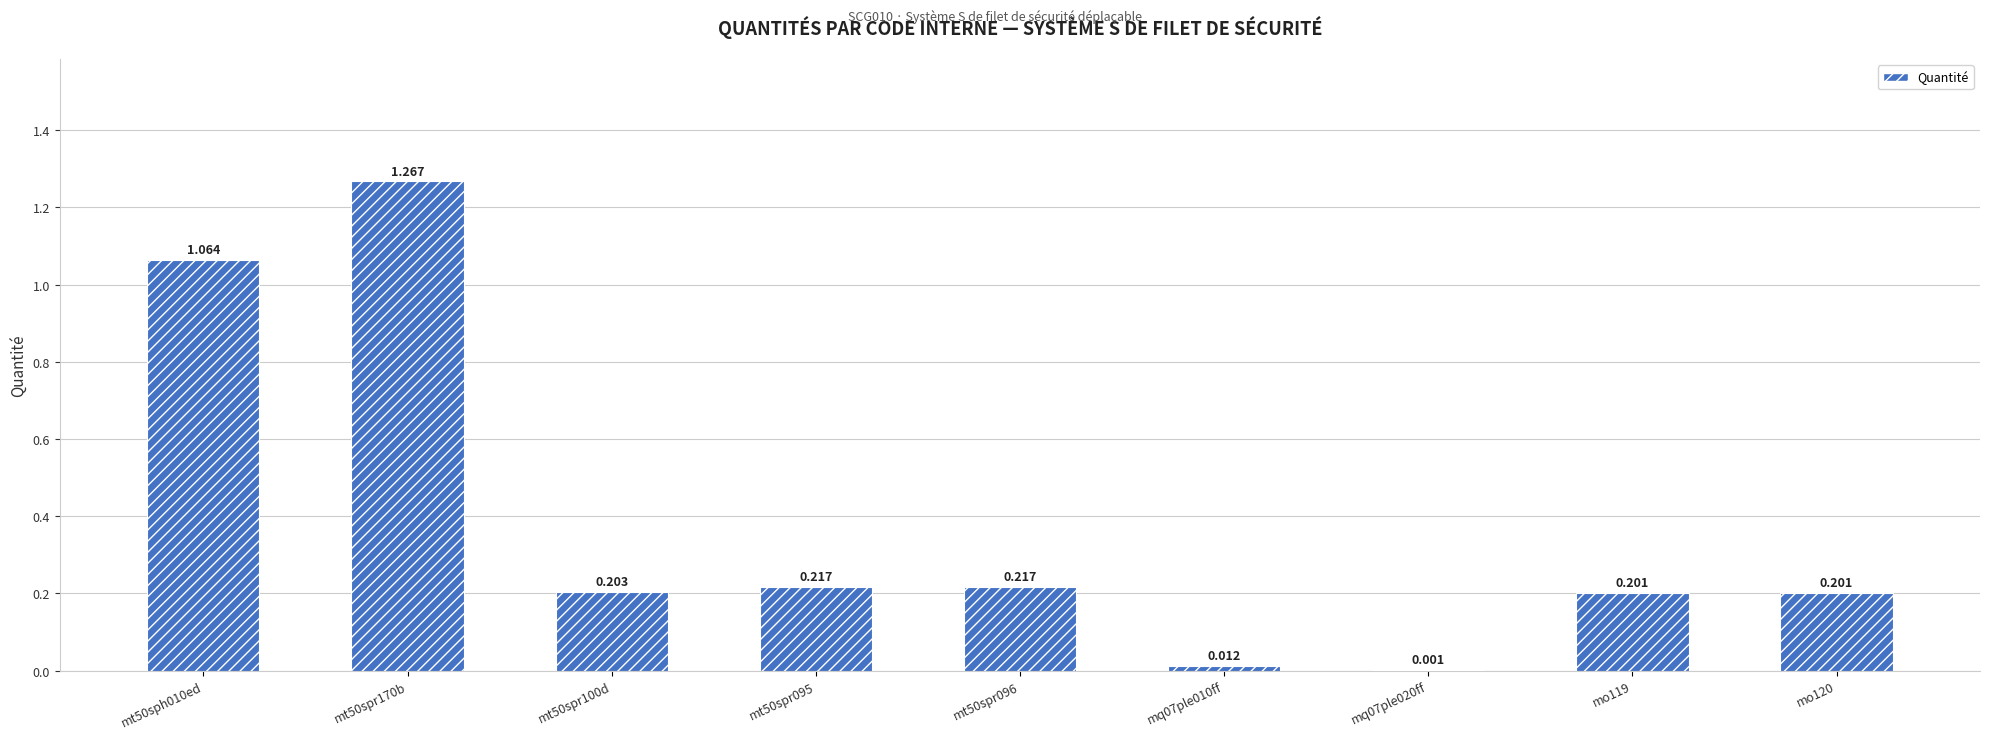

The chart shows a value of 0.2 at mo119. True or false?

True